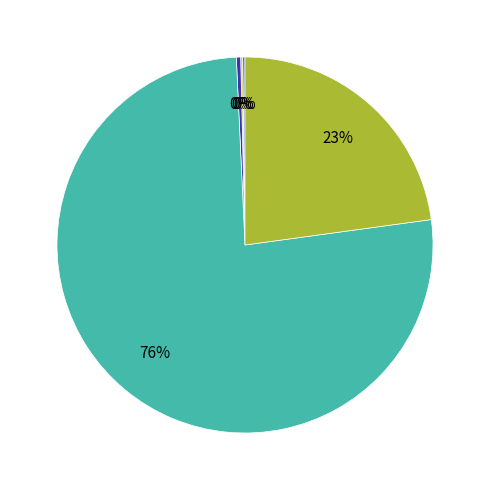

To the nearest percent, what is the average slice percentage?

20%